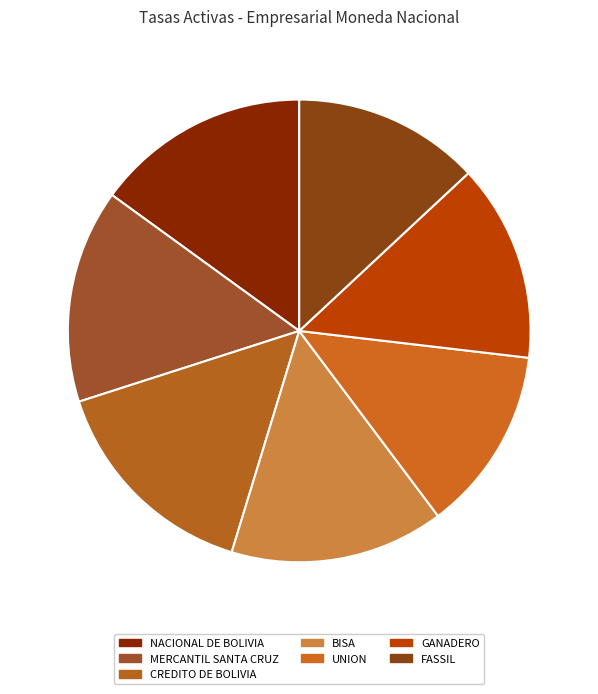

Which category has the biggest portion of the pie?

CREDITO DE BOLIVIA